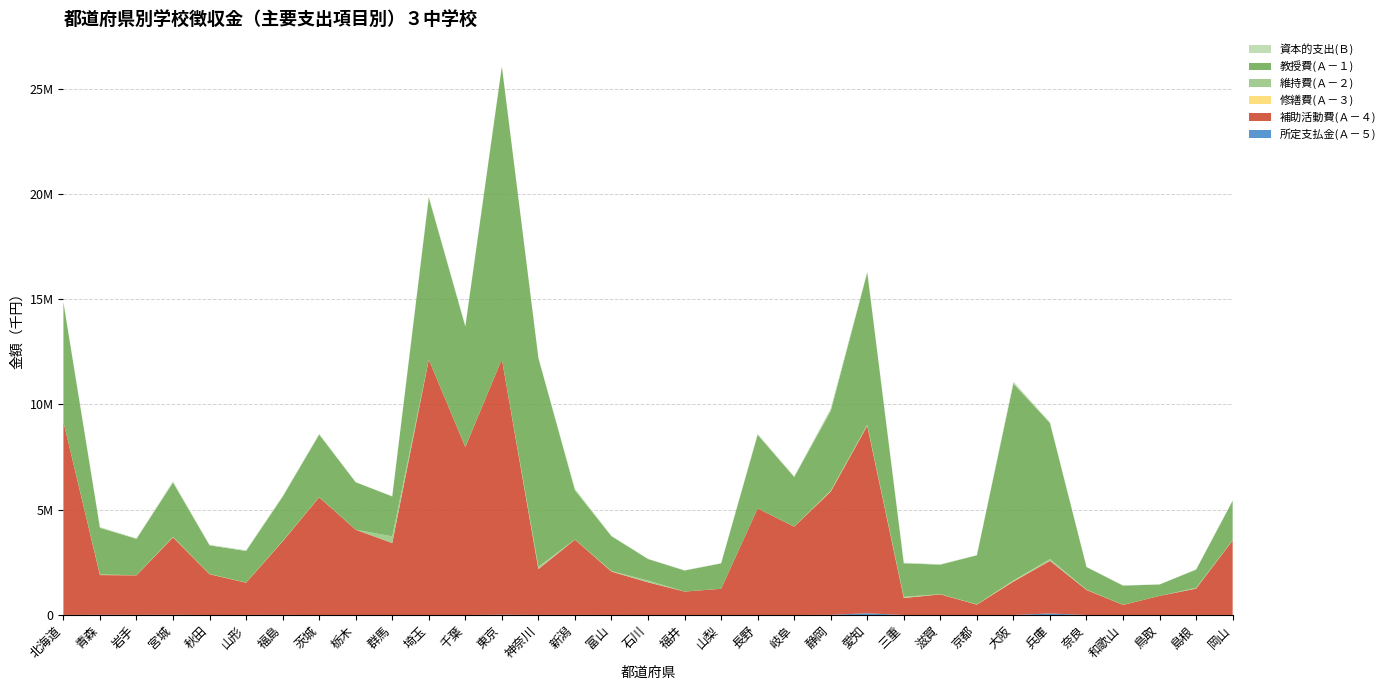

Reading left to right, transcribe all the data shown in this chart.

所定支払金(Ａ－５): 北海道=3032	青森=10892	岩手=7582	宮城=9930	秋田=1089	山形=3333	福島=4853	茨城=829	栃木=387	群馬=790	埼玉=288	千葉=0	東京=14289	神奈川=4063	新潟=4098	富山=2843	石川=376	福井=681	山梨=947	長野=1538	岐阜=886	静岡=7688	愛知=83194	三重=979	滋賀=24	京都=140	大阪=2221	兵庫=72829	奈良=353	和歌山=814	鳥取=1015	島根=3450	岡山=2579
補助活動費(Ａ－４): 北海道=9180366	青森=1887047	岩手=1877407	宮城=3678417	秋田=1935579	山形=1530873	福島=3493882	茨城=5592590	栃木=4050577	群馬=3418161	埼玉=12130008	千葉=7979667	東京=12136319	神奈川=2179215	新潟=3575021	富山=2059733	石川=1551537	福井=1112864	山梨=1244349	長野=5058066	岐阜=4196719	静岡=5856316	愛知=8904995	三重=807318	滋賀=980477	京都=493576	大阪=1586815	兵庫=2497461	奈良=1189400	和歌山=478967	鳥取=906473	島根=1250423	岡山=3539317
修繕費(Ａ－３): 北海道=0	青森=10660	岩手=4515	宮城=13092	秋田=3855	山形=1997	福島=7755	茨城=2232	栃木=354	群馬=645	埼玉=417	千葉=2188	東京=114	神奈川=12044	新潟=3214	富山=7653	石川=2500	福井=655	山梨=257	長野=692	岐阜=752	静岡=22145	愛知=7627	三重=8717	滋賀=5991	京都=4695	大阪=17575	兵庫=3851	奈良=1723	和歌山=1593	鳥取=58	島根=847	岡山=6583
維持費(Ａ－２): 北海道=0	青森=14841	岩手=1023	宮城=8522	秋田=7550	山形=6514	福島=8462	茨城=8079	栃木=1484	群馬=316794	埼玉=3561	千葉=5045	東京=0	神奈川=103284	新潟=2692	富山=17753	石川=83040	福井=1183	山梨=187	長野=1586	岐阜=4203	静岡=14083	愛知=39362	三重=45771	滋賀=4667	京都=6023	大阪=33161	兵庫=84927	奈良=15877	和歌山=3371	鳥取=82	島根=37671	岡山=5966
教授費(Ａ－１): 北海道=5670902	青森=2219395	岩手=1727692	宮城=2583566	秋田=1361990	山形=1498438	福島=2102971	茨城=2967248	栃木=2253515	群馬=1895922	埼玉=7699498	千葉=5720474	東京=13906539	神奈川=9907594	新潟=2345018	富山=1655108	石川=1022628	福井=998055	山梨=1206730	長野=3500470	岐阜=2355365	静岡=3798306	愛知=7238375	三重=1592490	滋賀=1401452	京都=2332291	大阪=9352995	兵庫=6464790	奈良=1071469	和歌山=912508	鳥取=542279	島根=861931	岡山=1872851
資本的支出(Ｂ): 北海道=18681	青森=35472	岩手=24995	宮城=58697	秋田=22715	山形=36360	福島=37283	茨城=38265	栃木=6148	群馬=11886	埼玉=45467	千葉=29578	東京=6965	神奈川=9407	新潟=67927	富山=18403	石川=7582	福井=12294	山梨=8050	長野=44952	岐阜=28074	静岡=110989	愛知=28797	三重=34281	滋賀=16593	京都=6493	大阪=94084	兵庫=31648	奈良=4368	和歌山=13023	鳥取=4666	島根=22820	岡山=17127